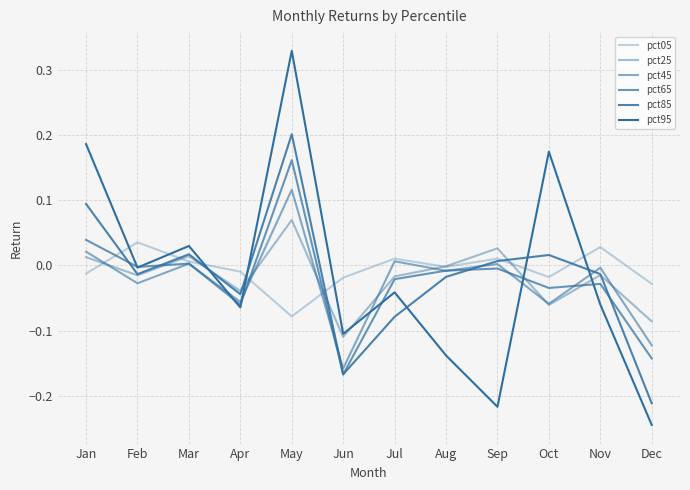

What is the difference between the maximum and minimum values in the pct85 series?

0.4